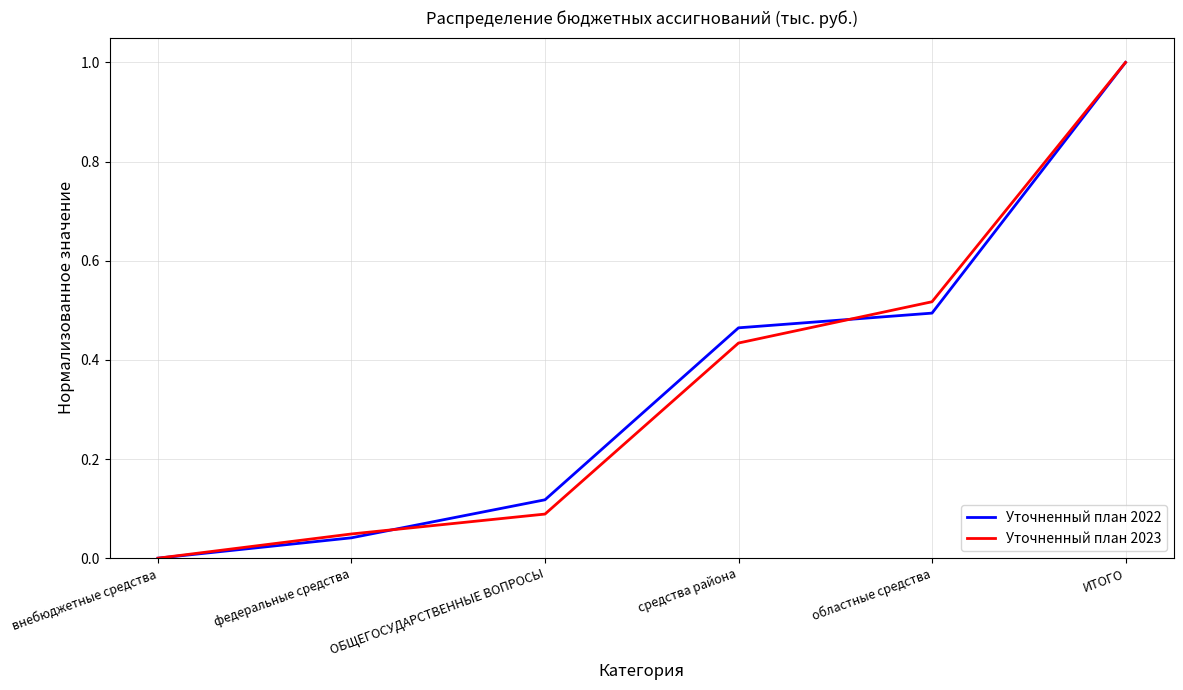

What position from the left is внебюджетные средства?

1